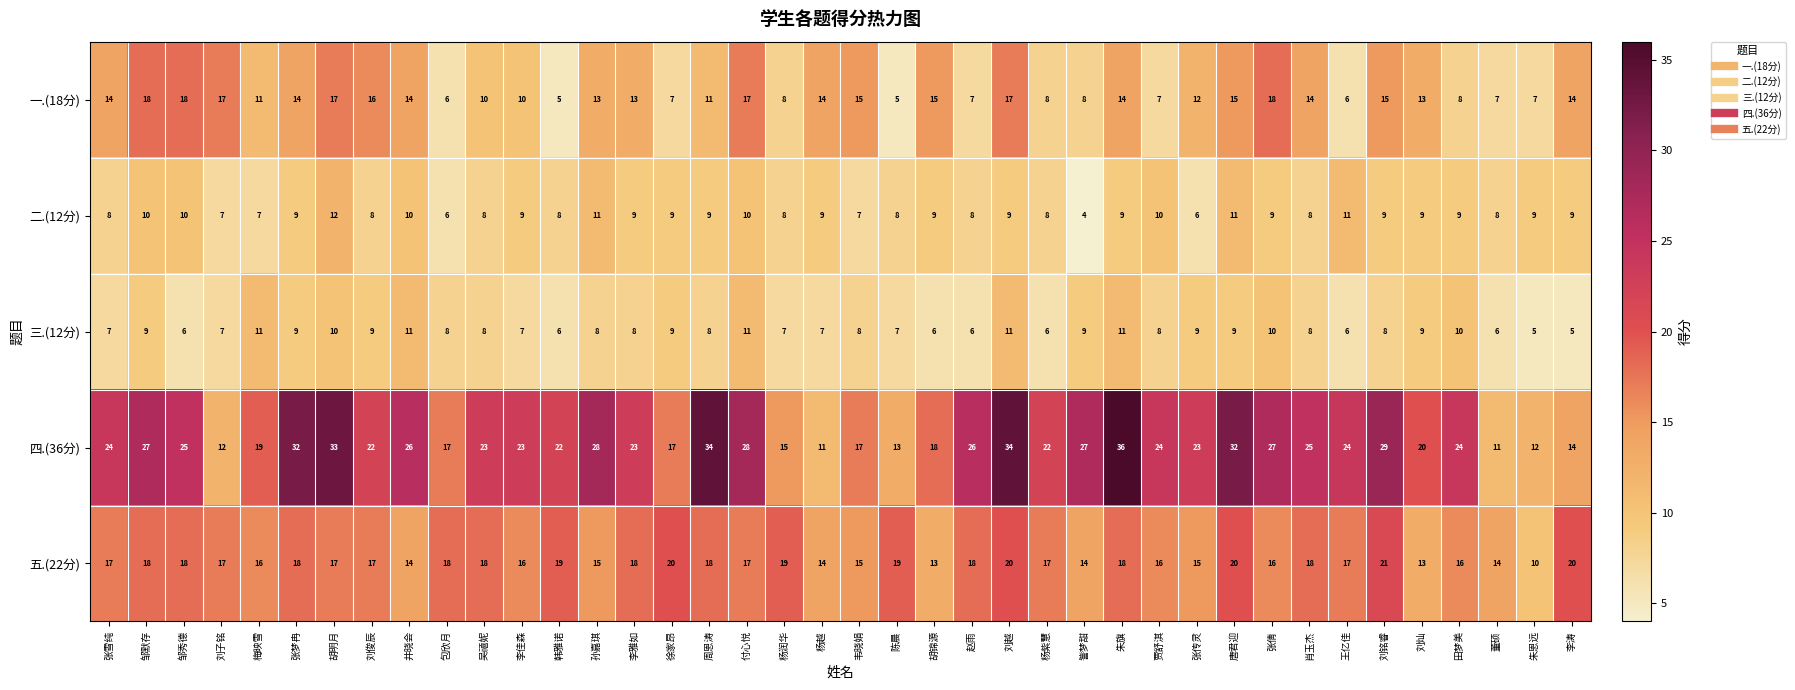

Read the 五.(22分) value at 杨越, to the nearest 10.

10